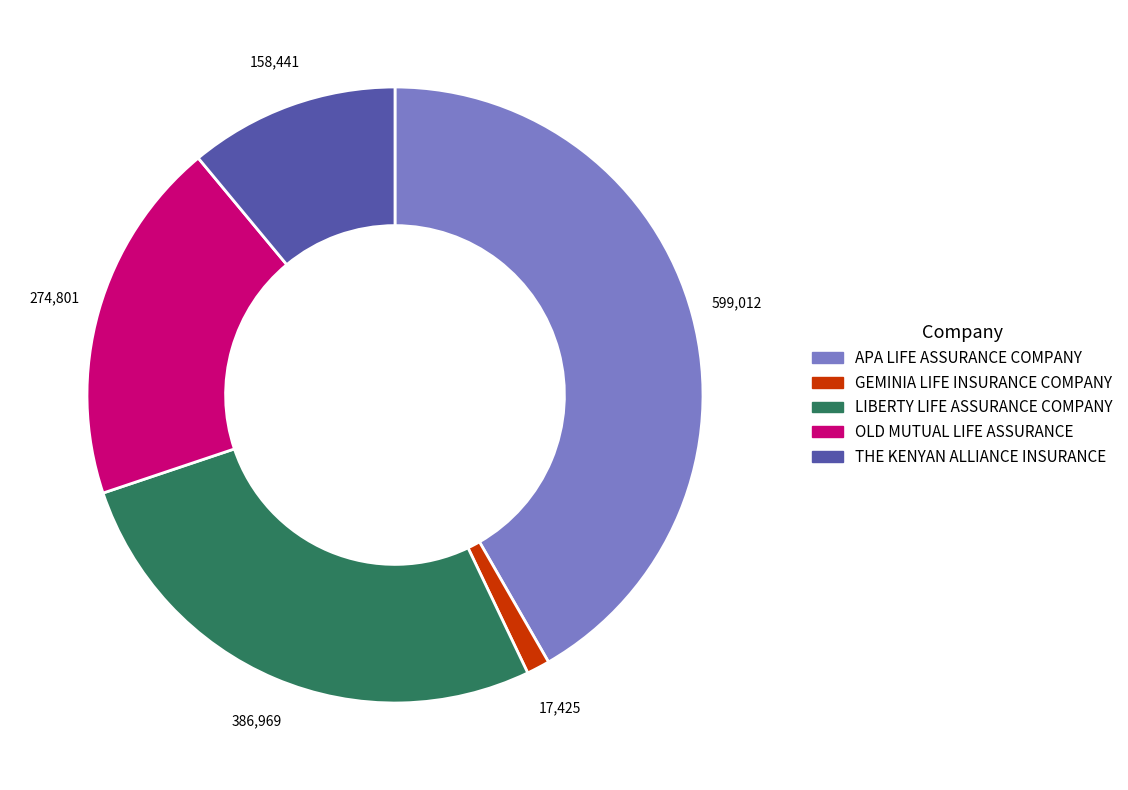

Is the sum of APA LIFE ASSURANCE COMPANY and LIBERTY LIFE ASSURANCE COMPANY greater than half?

Yes